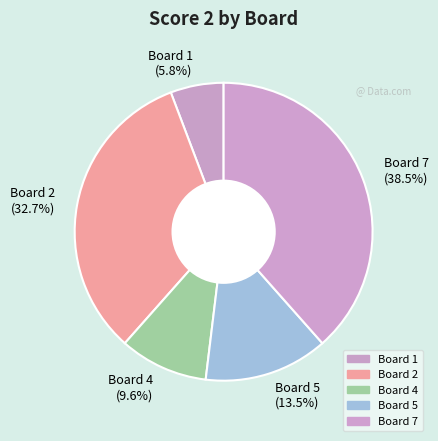

What is the total percentage of Board 2 (32.7%) and Board 4 (9.6%)?

42.3%